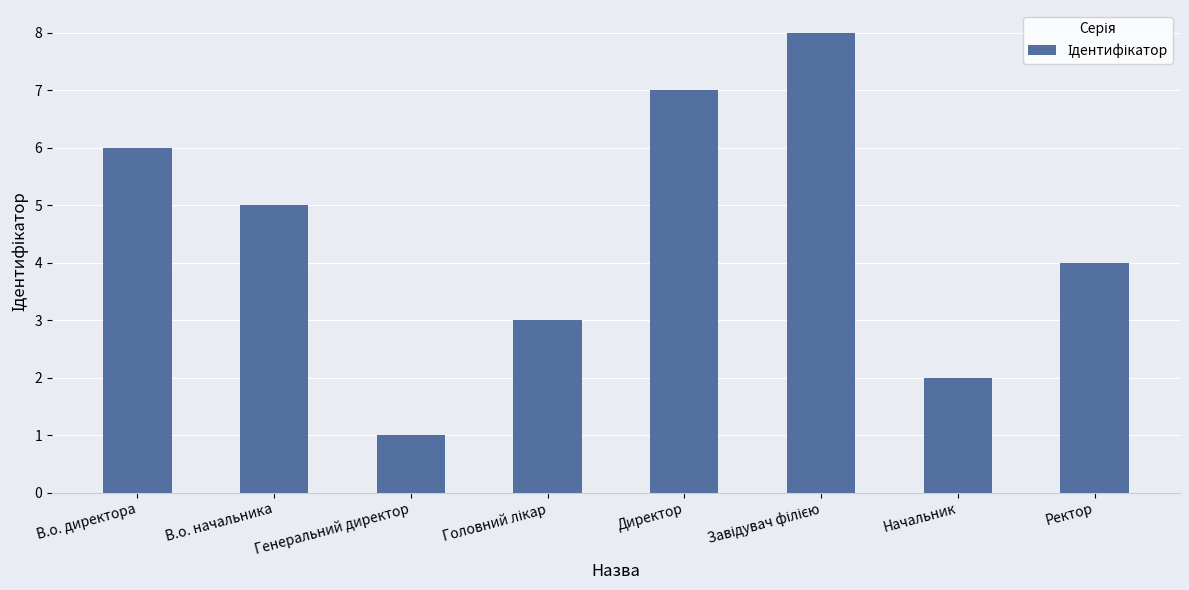

What is the sum of the values at Директор and Генеральний директор?

8